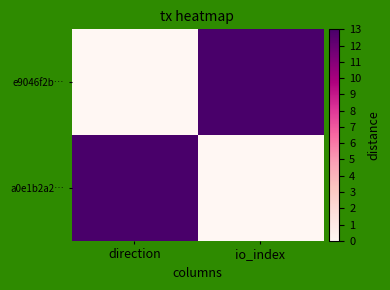

At direction, list the series in order from largest to smallest.

a0e1b2a2…, e9046f2b…